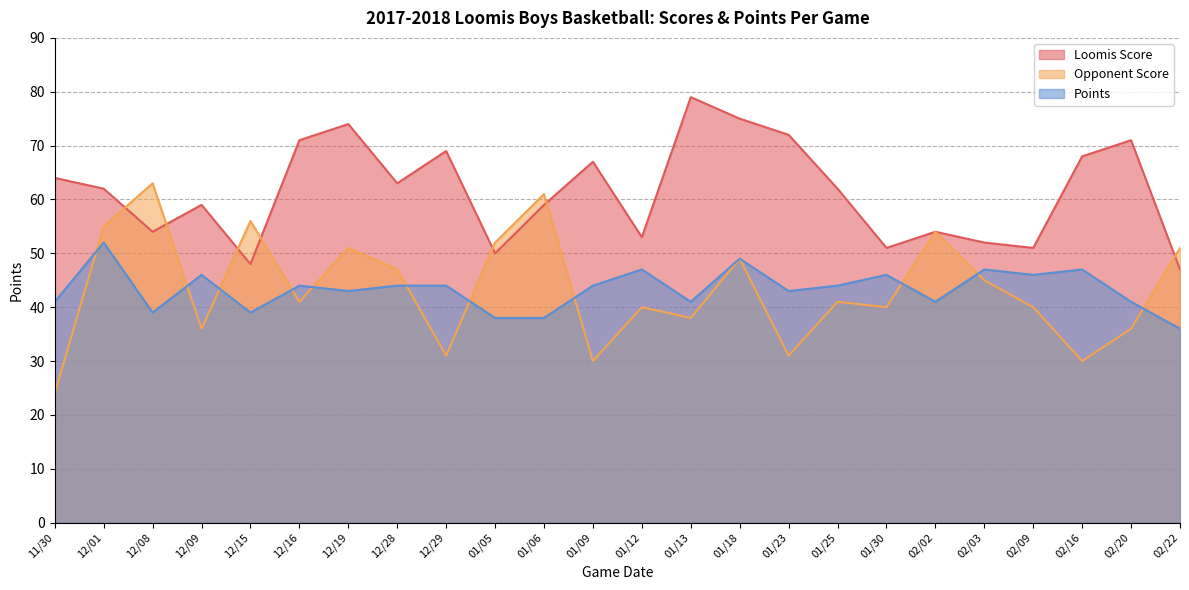

Does the chart have visible grid lines?

Yes